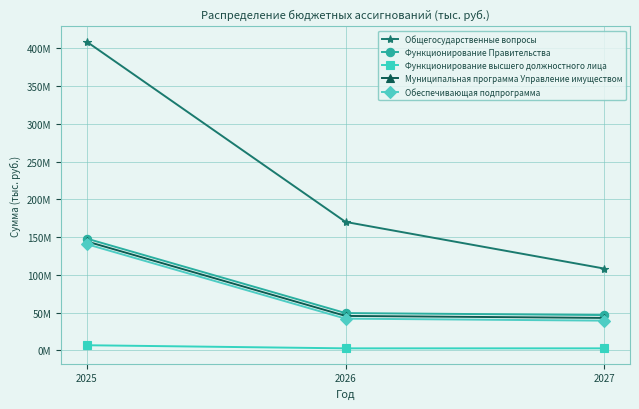

The value of Общегосударственные вопросы at 2025 is 408629650.4. True or false?

True